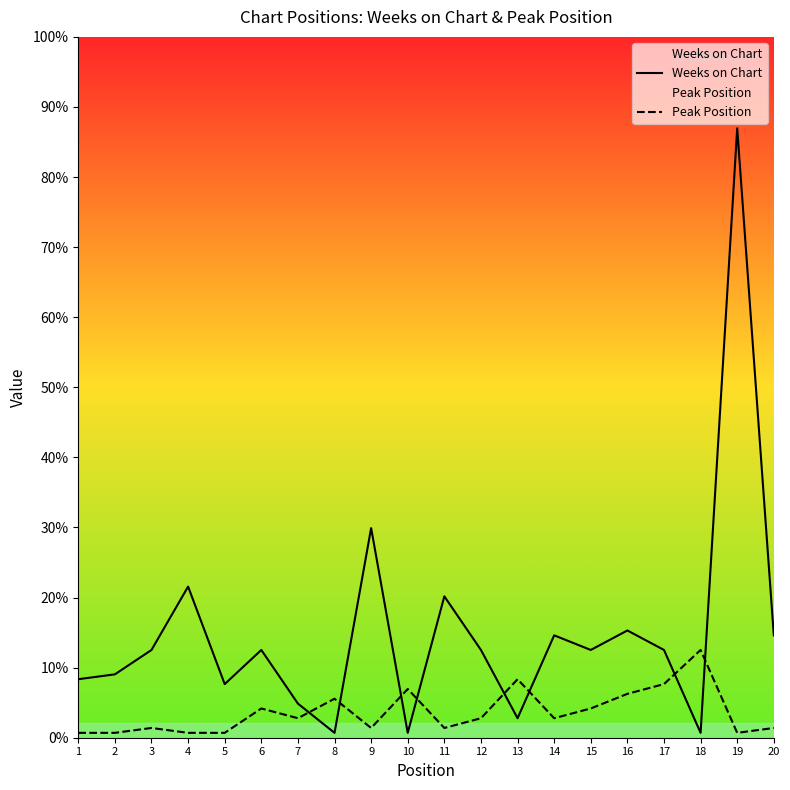

How many lines are shown in the chart?

2